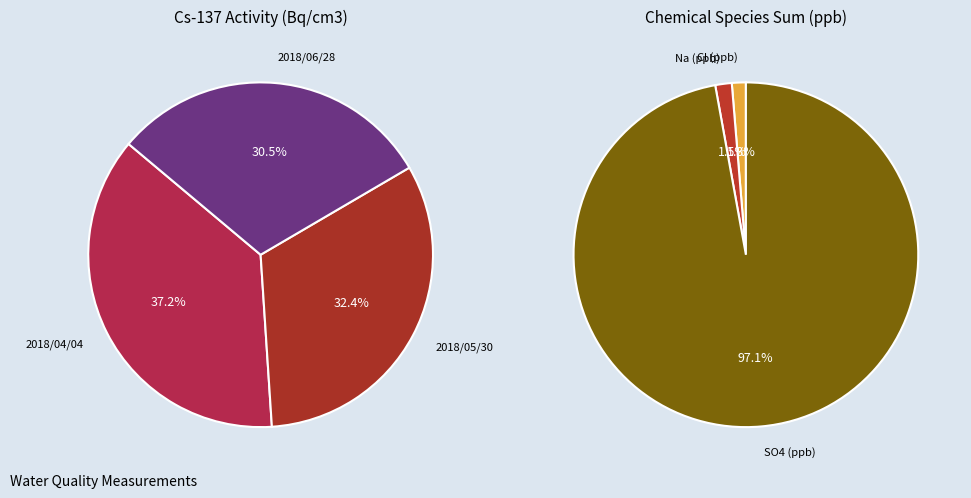

Is 2018/06/28 the majority of the pie?

No